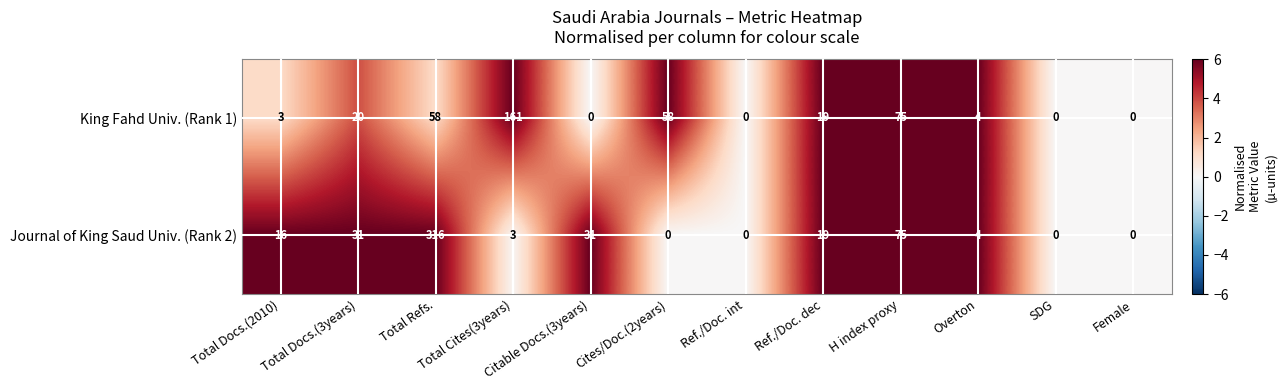

How many categories are shown in the chart?

12